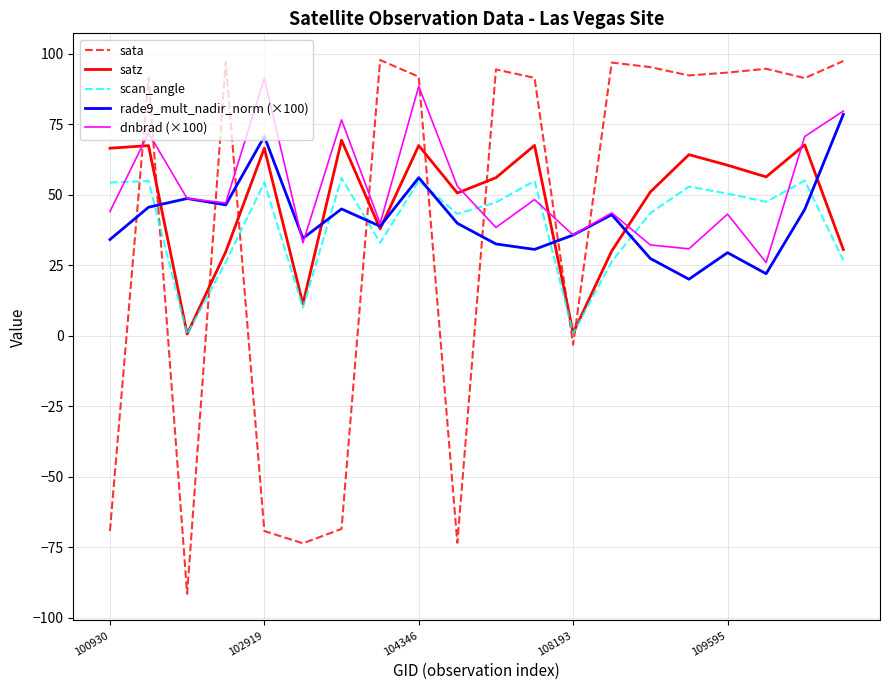

Which series has the largest range (max minus min)?

sata